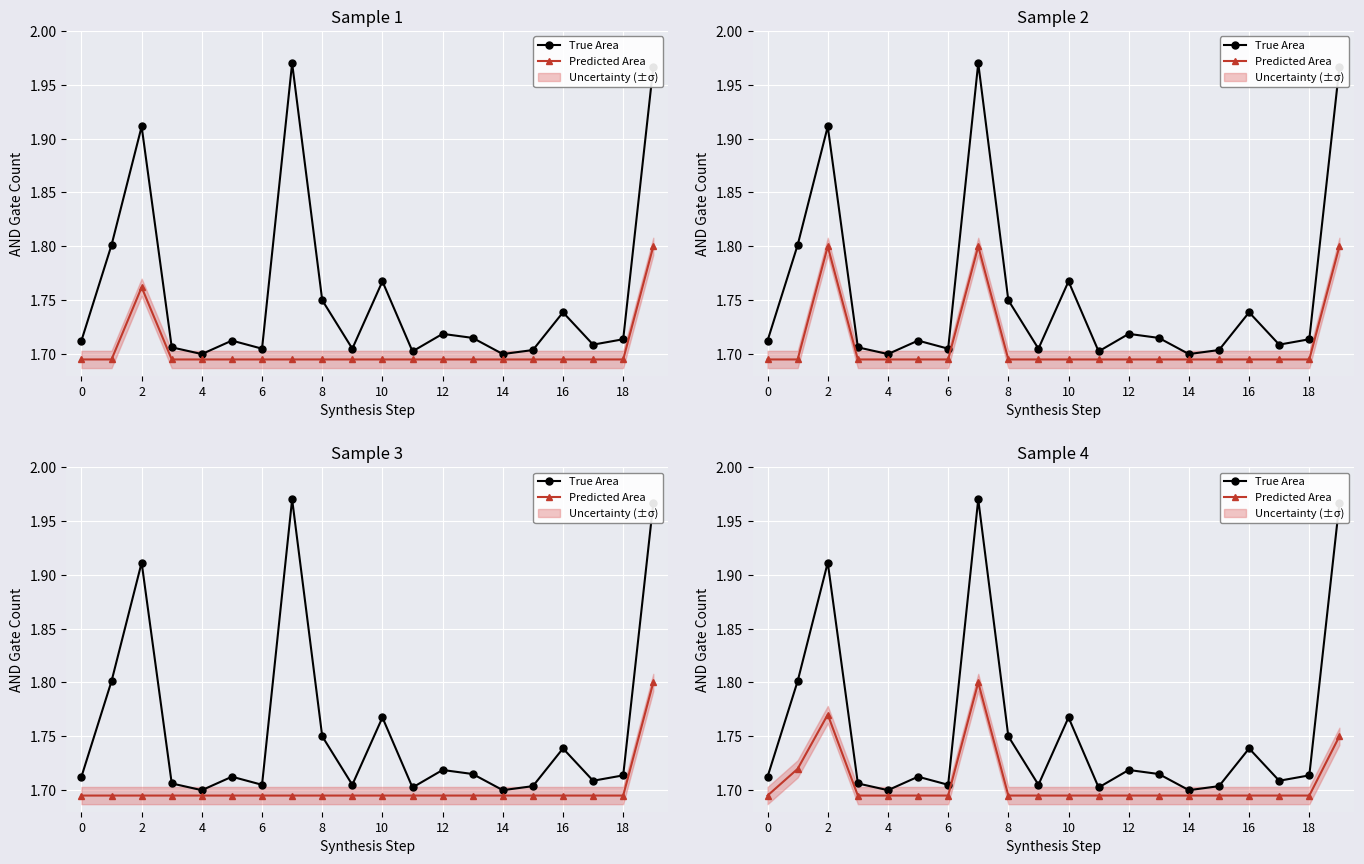

Which series has the widest spread of values?

True Area